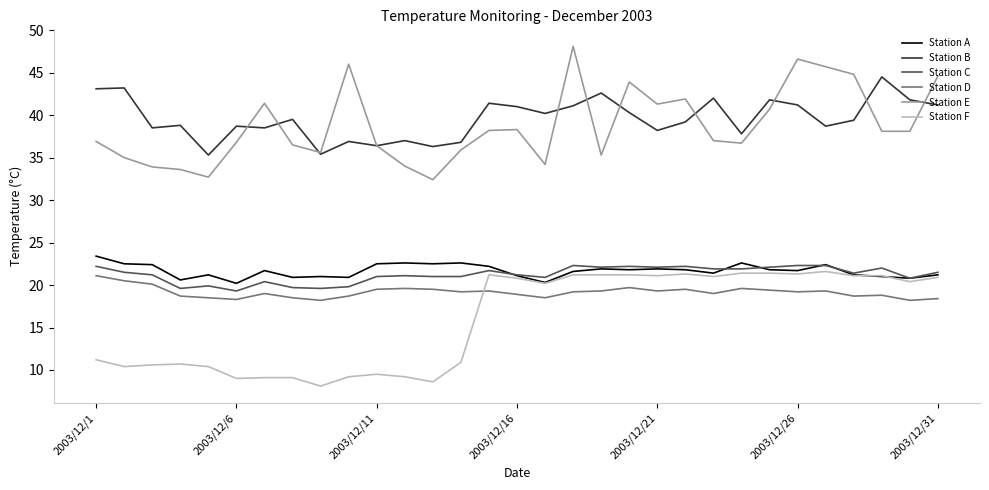

What is the maximum value shown in the chart?

48.1